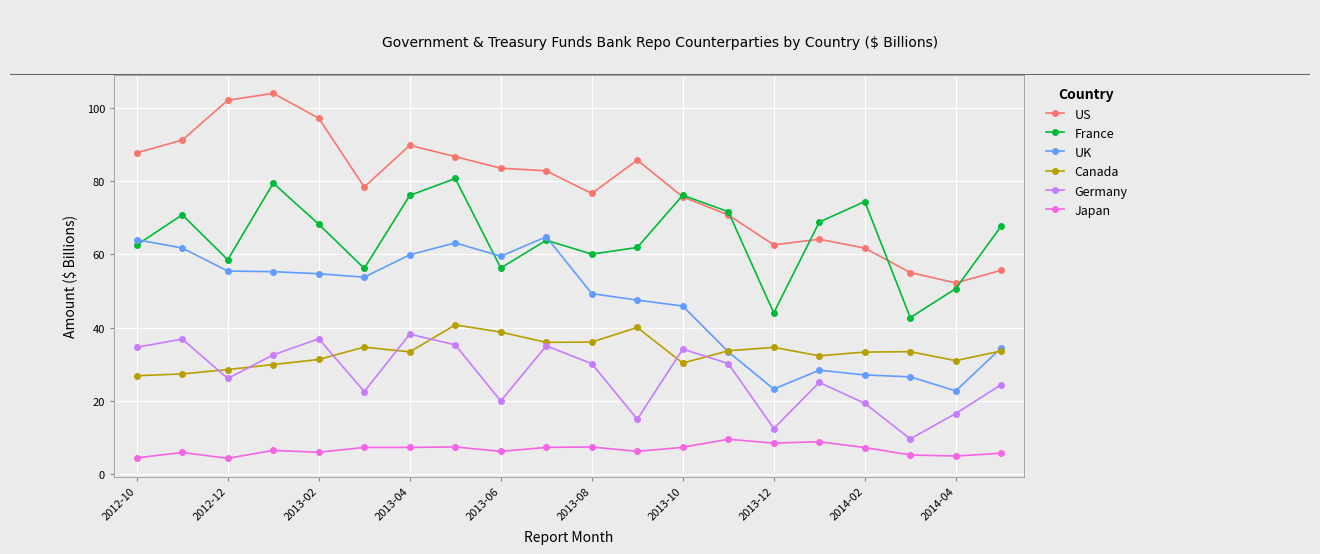

Does the chart have visible grid lines?

Yes